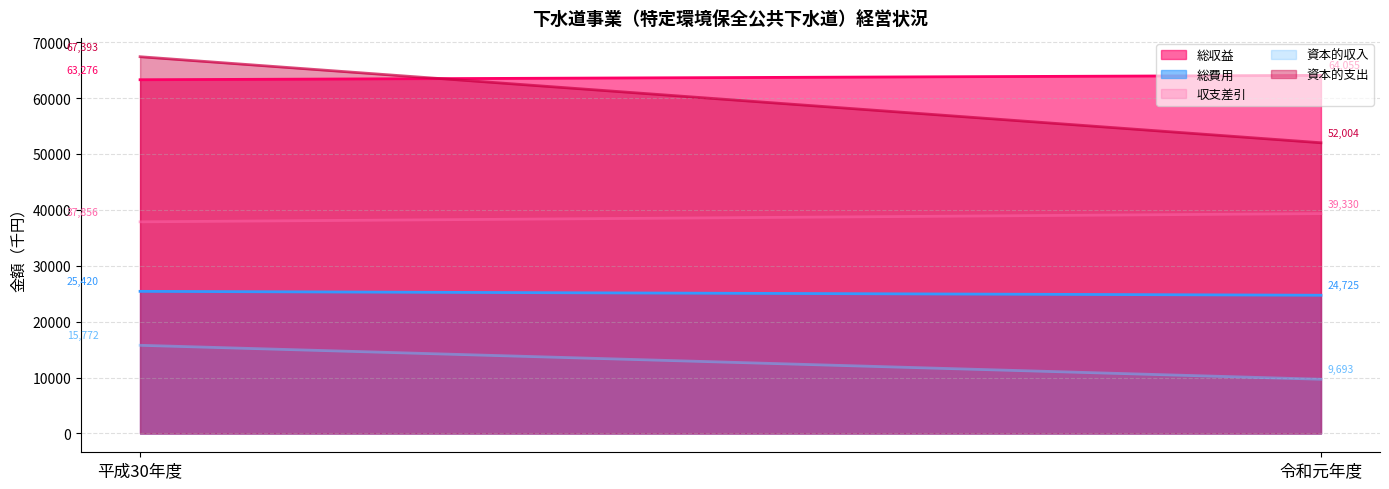

What is the difference between the 収支差引 values at 平成30年度 and 令和元年度?

1474.0